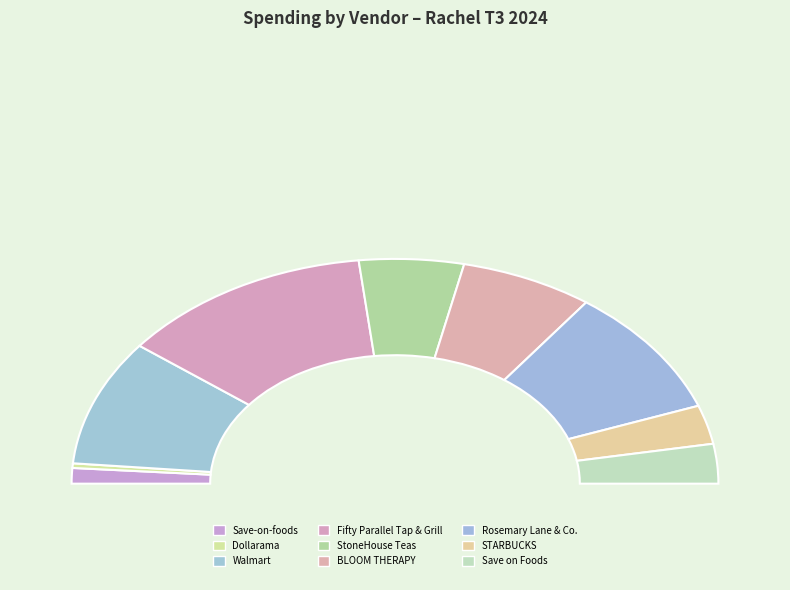

Which has a higher value, Fifty Parallel Tap & Grill or Save on Foods?

Fifty Parallel Tap & Grill